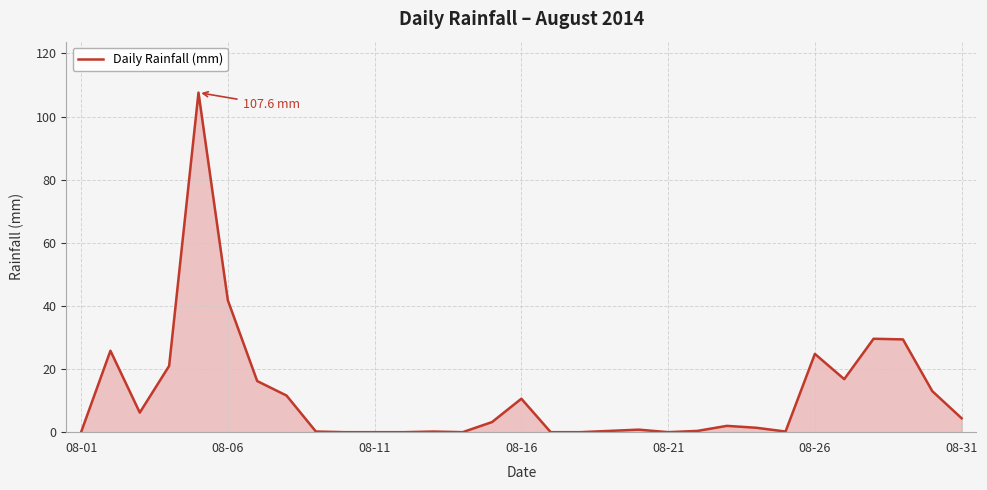

What is the difference between the maximum and minimum values?

107.6